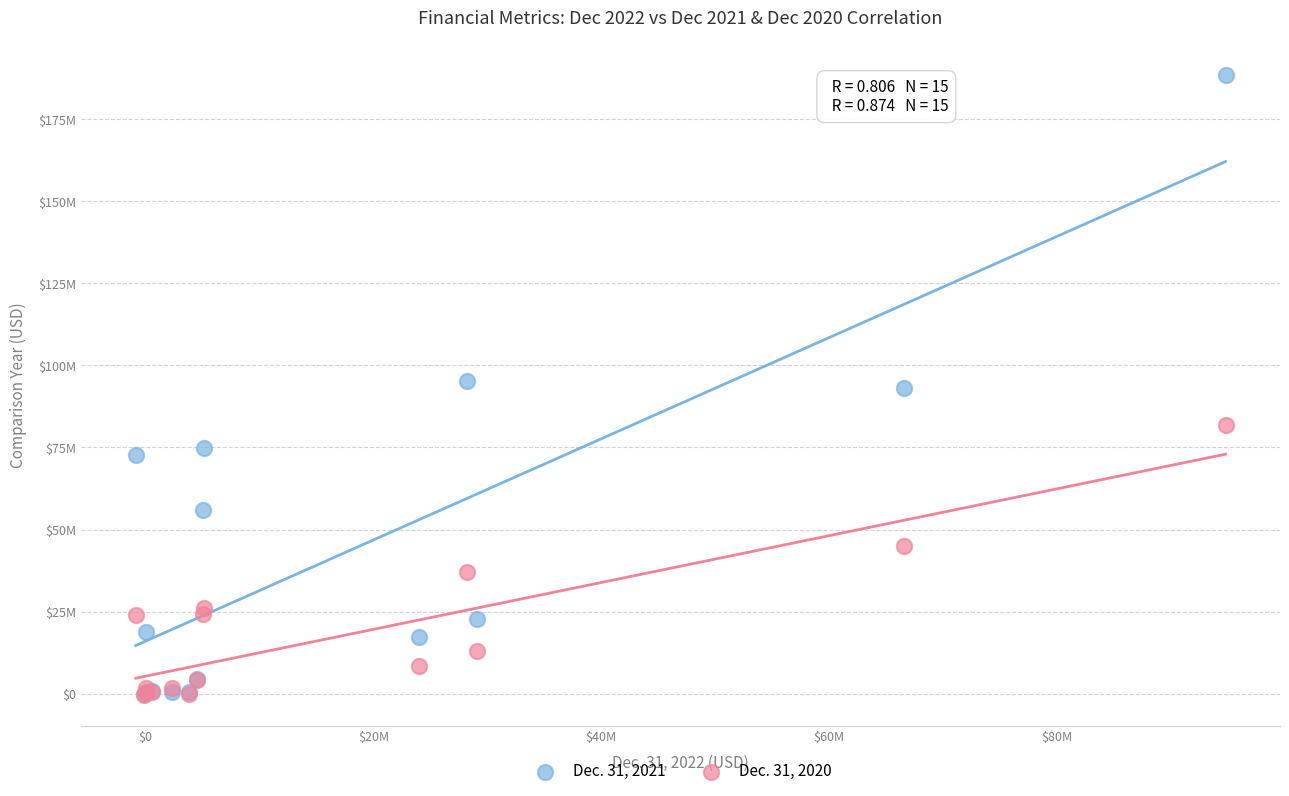

What are all the series names shown in the legend?

Dec. 31, 2021, Dec. 31, 2020